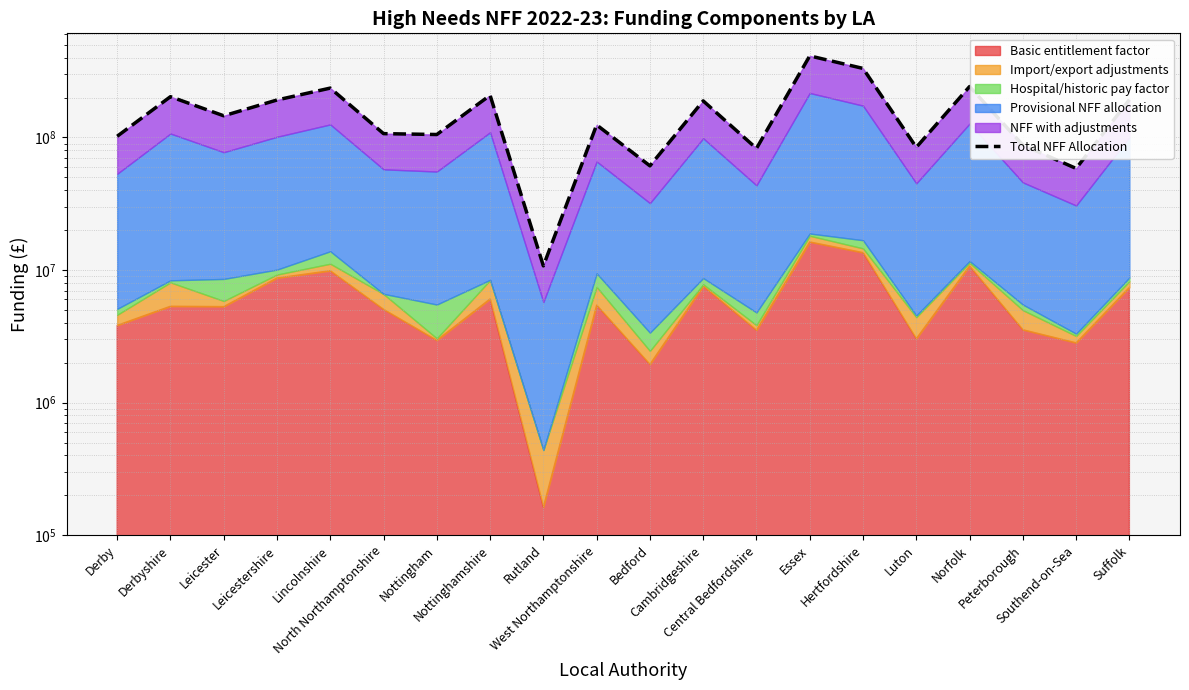

Is it true that the value at Derbyshire is 203054454.0?

True